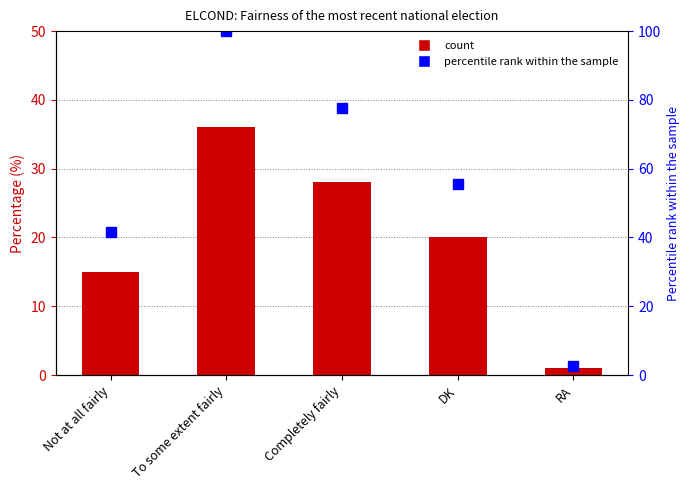

What is the difference between the percentile rank within the sample values at RA and To some extent fairly?

97.2